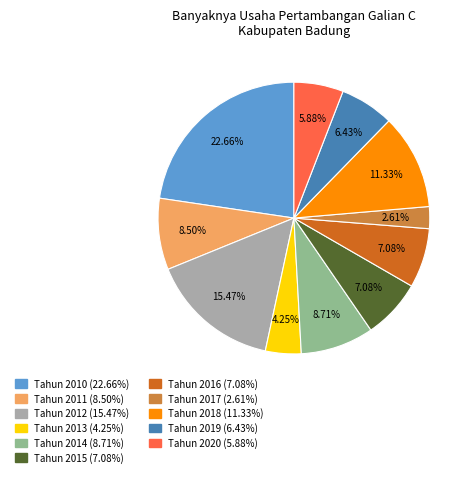

To the nearest percent, what is the difference between the largest and smallest slice percentages?

20%